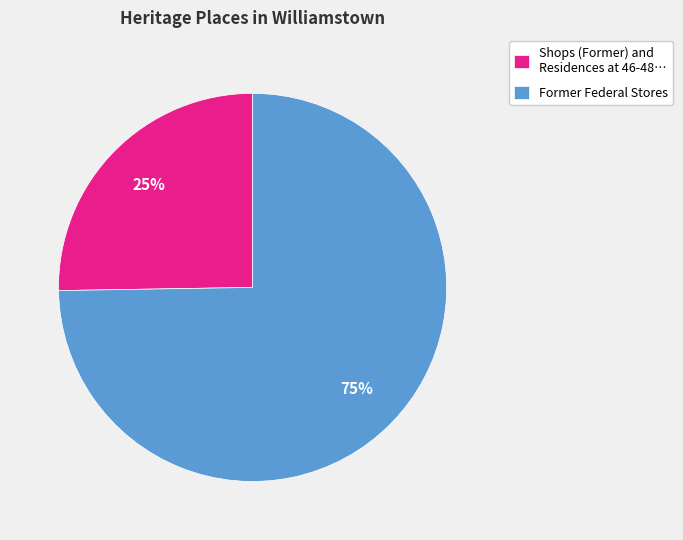

Is the sum of Shops (Former) and Residences at 46-48… and Former Federal Stores greater than half?

Yes